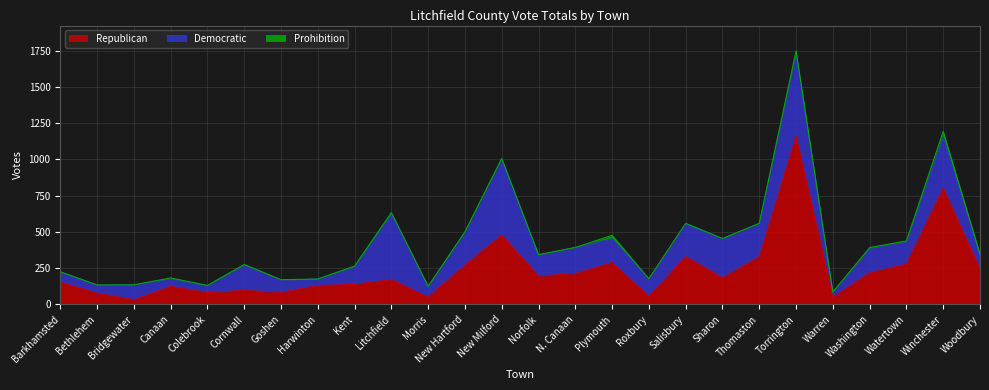

What is the difference between the Prohibition values at Winchester and Woodbury?

26